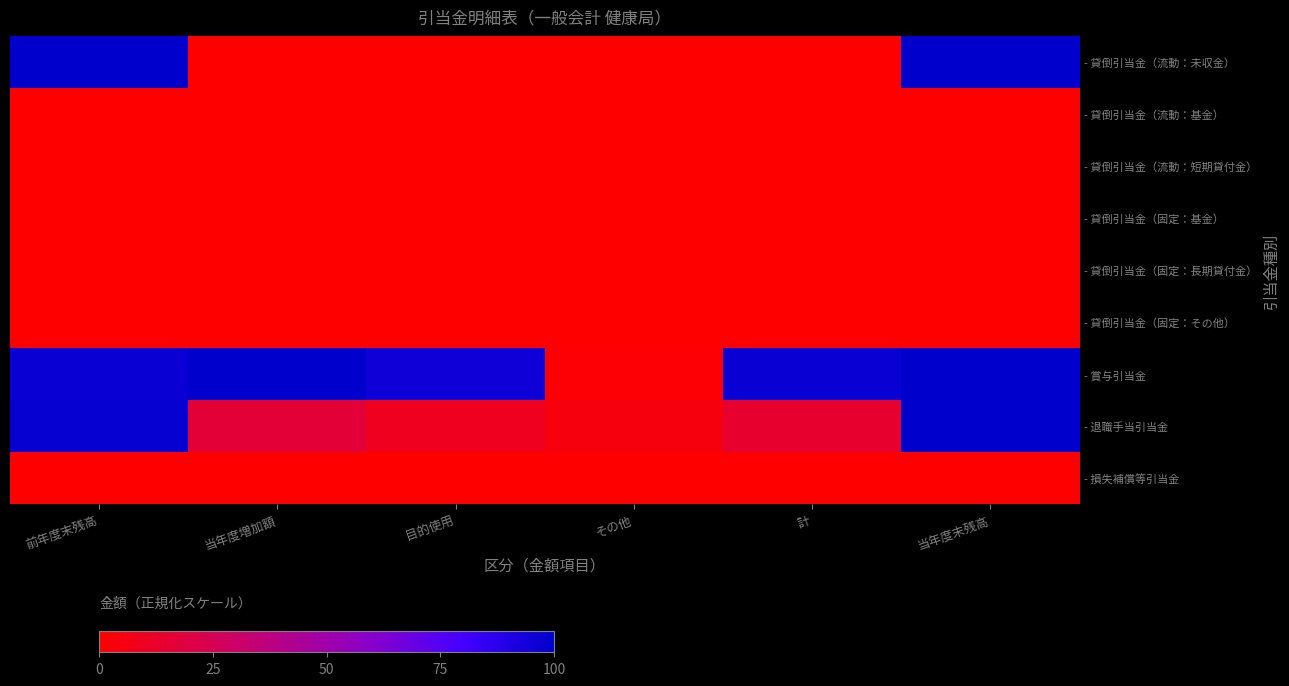

List the series in order of their peak value, lowest first.

- 貸倒引当金（流動：基金）, - 貸倒引当金（流動：短期貸付金）, - 貸倒引当金（固定：基金）, - 貸倒引当金（固定：長期貸付金）, - 貸倒引当金（固定：その他）, - 損失補償等引当金, - 貸倒引当金（流動：未収金）, - 賞与引当金, - 退職手当引当金